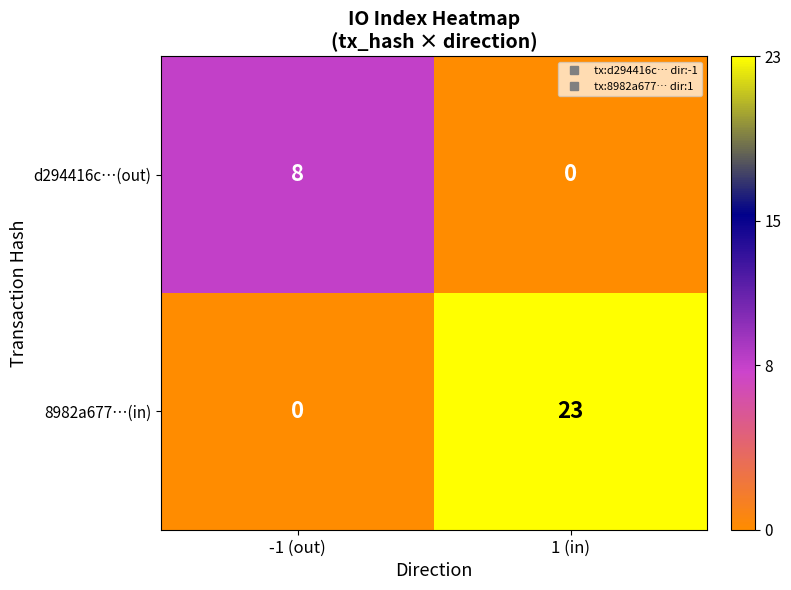

At which category is the sum across all series the highest?

1 (in)